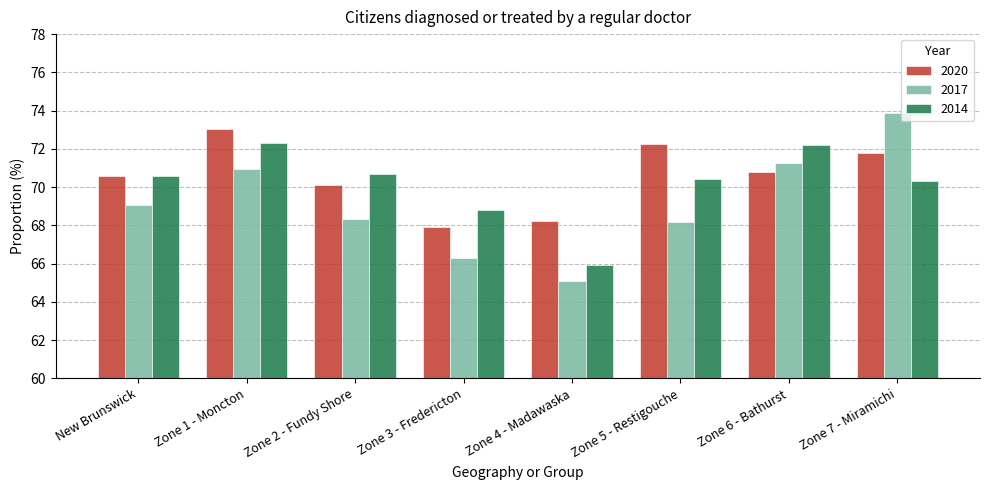

Which series has the largest total across all categories?

2020